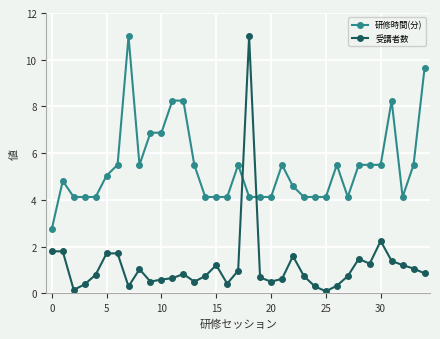

What is the difference between the second highest and minimum values in the 研修時間(分) series?

6.9